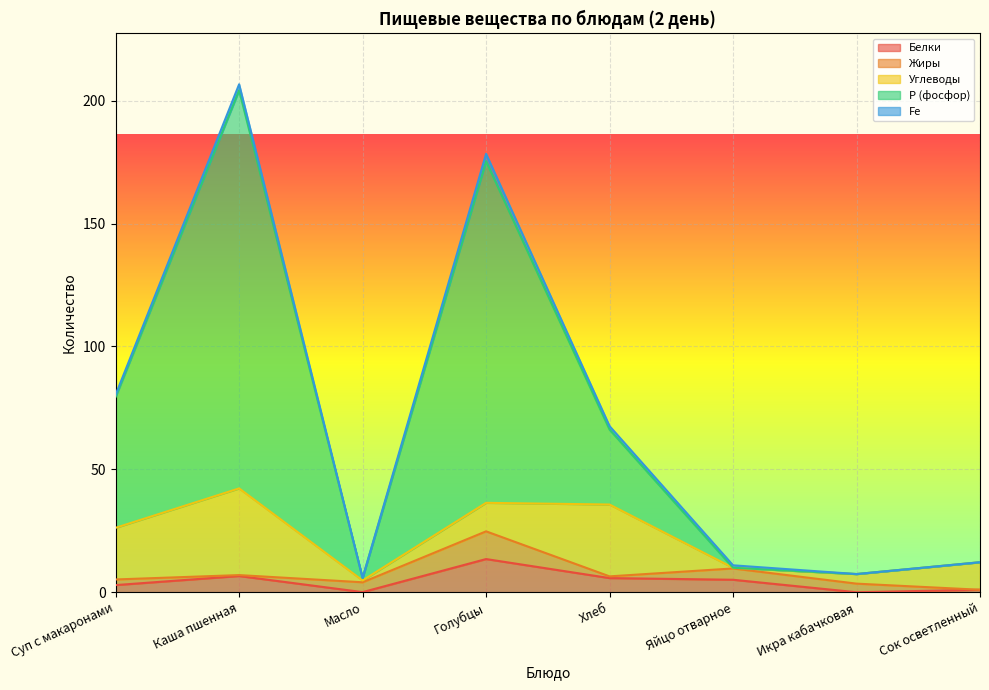

Reading left to right, extract all data points from this chart.

Белки: Суп с макаронами=2.9	Каша пшенная=6.6	Масло=0.1	Голубцы=13.5	Хлеб=5.8	Яйцо отварное=5.1	Икра кабачковая=0.0	Сок осветленный=1.0
Жиры: Суп с макаронами=2.3	Каша пшенная=0.4	Масло=4.0	Голубцы=11.3	Хлеб=0.7	Яйцо отварное=4.6	Икра кабачковая=3.5	Сок осветленный=0.0
Углеводы: Суп с макаронами=21.0	Каша пшенная=35.3	Масло=0.8	Голубцы=11.6	Хлеб=29.2	Яйцо отварное=0.3	Икра кабачковая=3.9	Сок осветленный=11.2
Р (фосфор): Суп с макаронами=53.3	Каша пшенная=162.0	Масло=1.0	Голубцы=139.0	Хлеб=30.5	Яйцо отварное=0.0	Икра кабачковая=0.0	Сок осветленный=0.0
Fe: Суп с макаронами=0.9	Каша пшенная=2.4	Масло=0.0	Голубцы=3.0	Хлеб=1.4	Яйцо отварное=1.0	Икра кабачковая=0.0	Сок осветленный=0.0